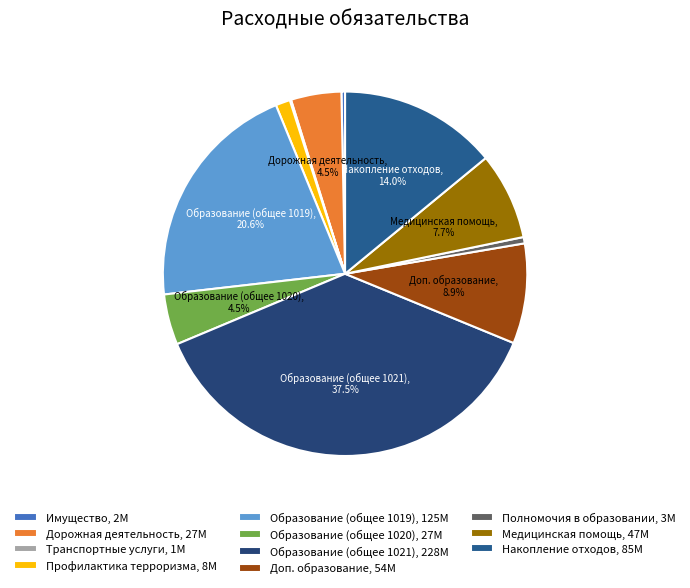

Count the number of slices in the pie.

11